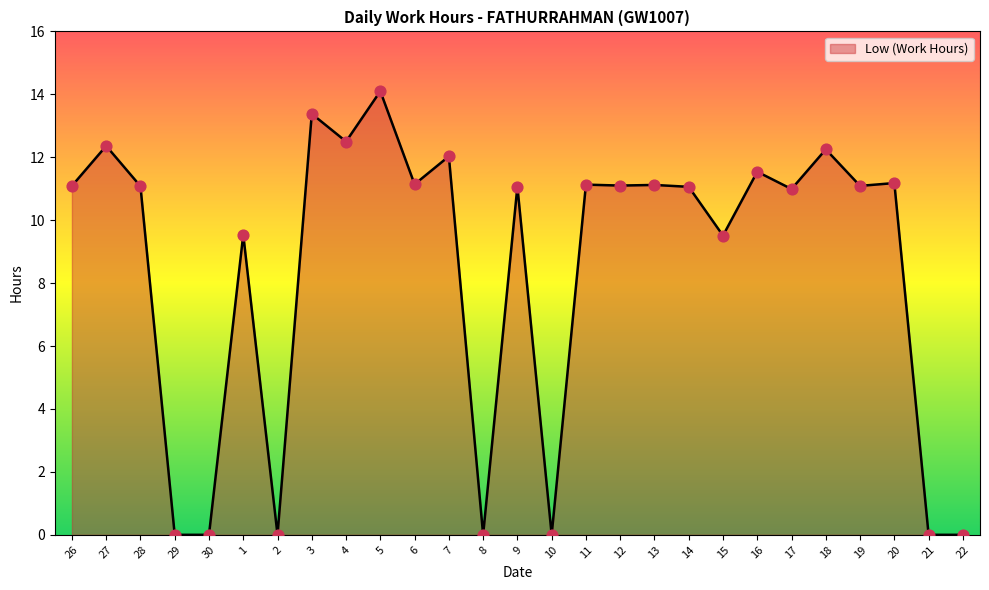

What is the change in value from 8 to 13?

+11.1